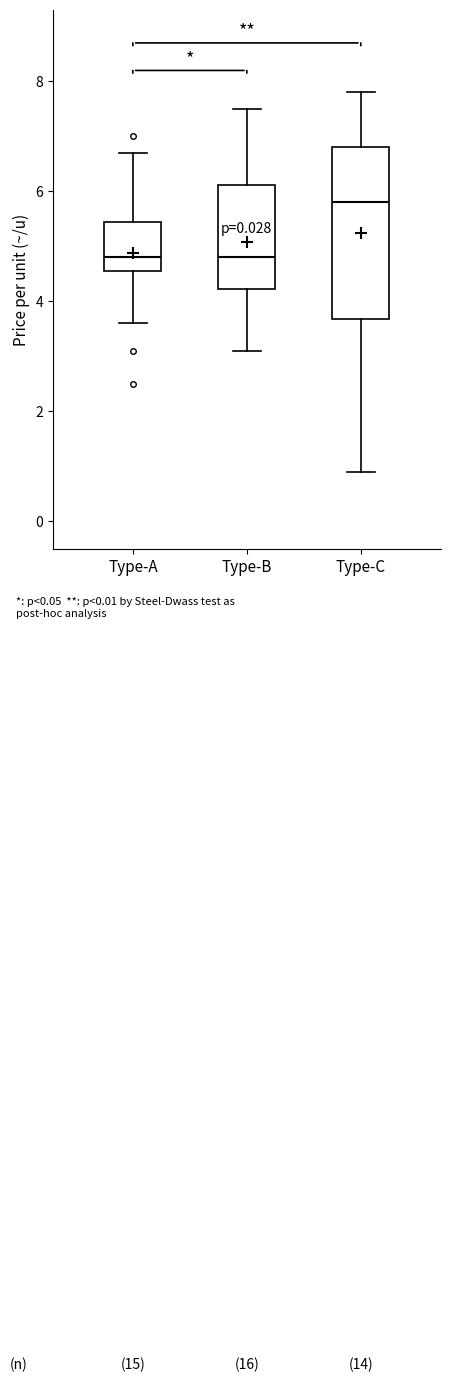

Reading left to right, read every box against the y-axis: the position of its median line, the range the box covers, and the ends of its whiskers. The values are not printed on the chart, so give them approximately, as read against the axis.

Type-A: median 4.8, box 4.6 to 5.4, whiskers 3.6 to 6.8
Type-B: median 4.8, box 4.2 to 6.2, whiskers 3.2 to 7.6
Type-C: median 5.8, box 3.6 to 6.8, whiskers 1.0 to 7.8